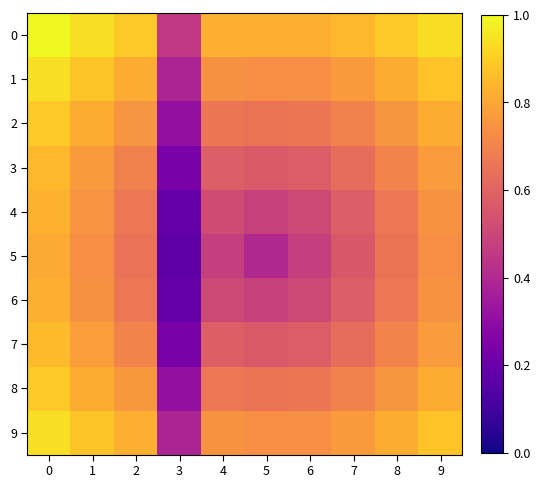

What is the greatest value displayed?

1.0